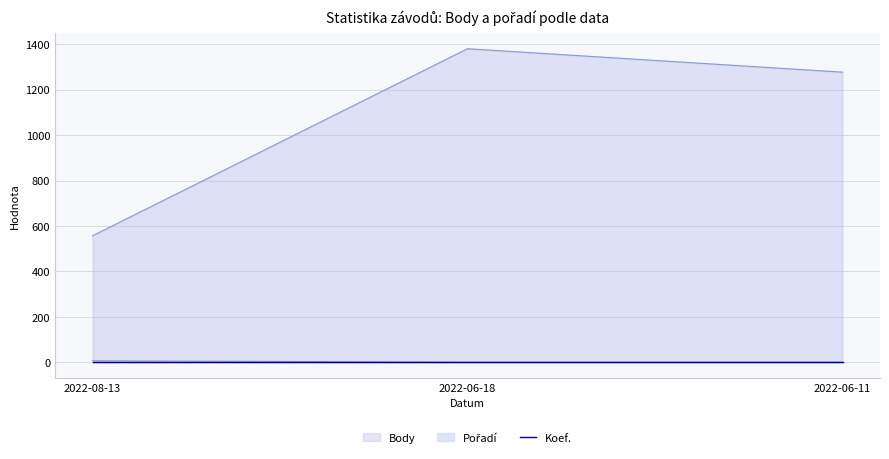

Reading right to left, what are all the values shown in this chart?

Body: 1277	1380	557
Pořadí: 1	1	7